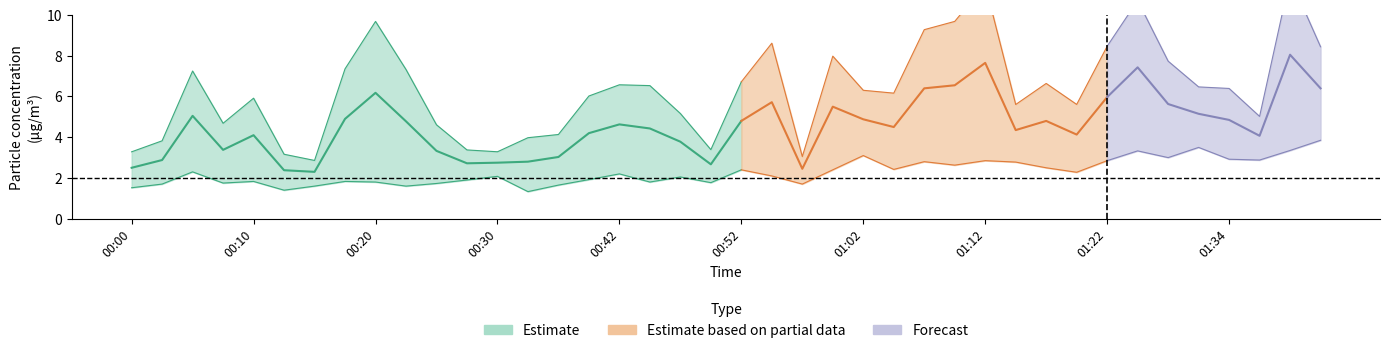

Is the value of P2 at 00:13 greater than the value of P1 at 00:00?

No